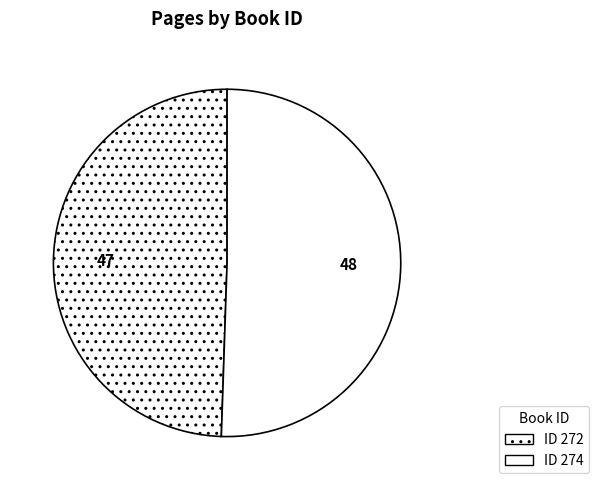

How many segments does this pie chart have?

2